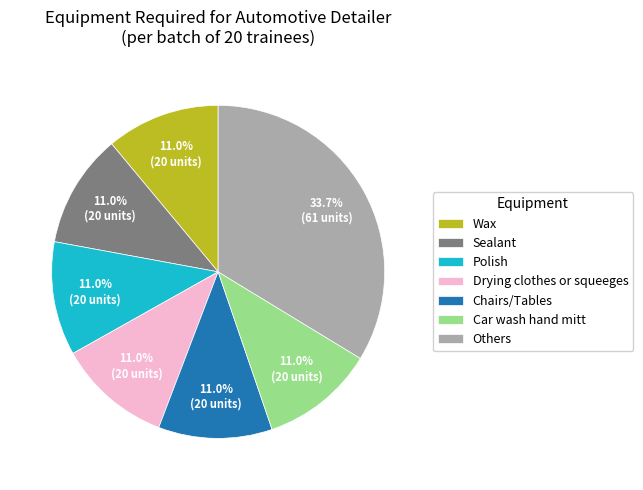

Which has a higher value, Car wash hand mitt or Others?

Others